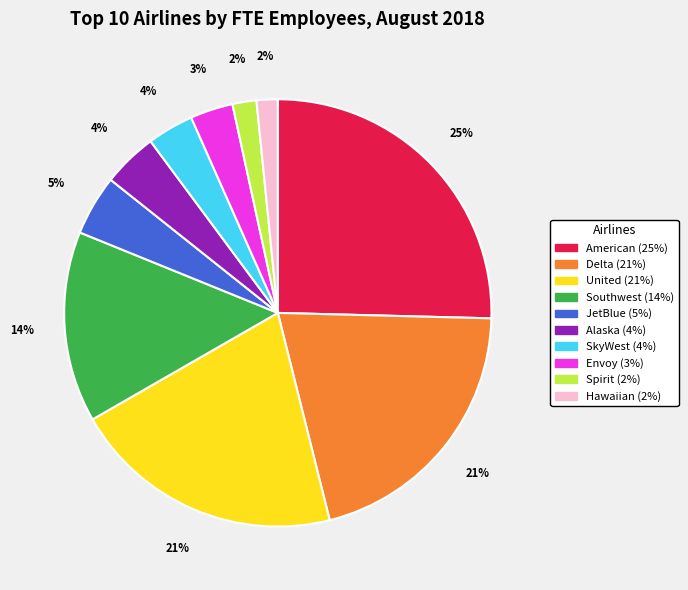

Is it true that Delta is 21% of the pie?

True